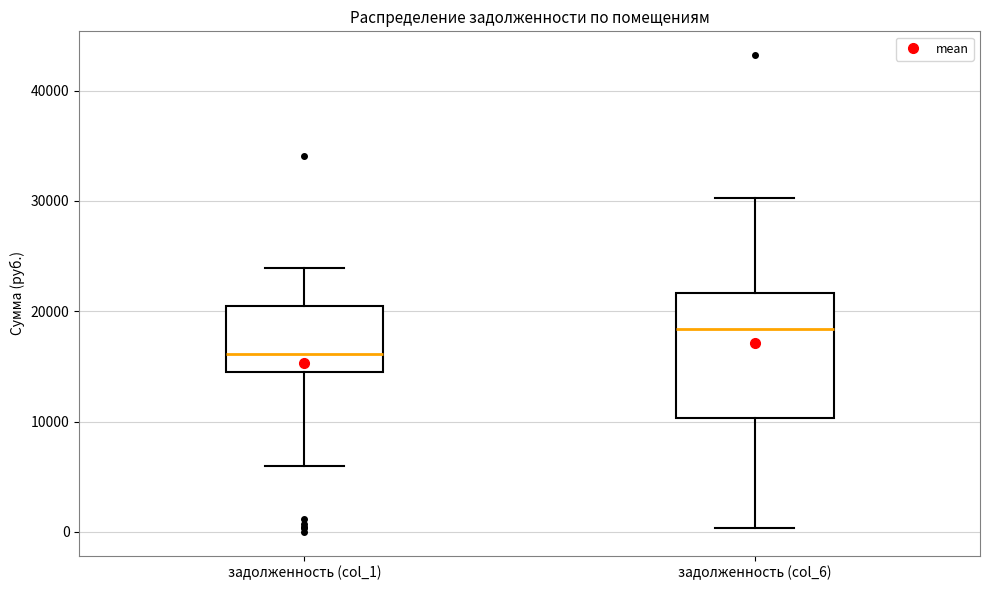

Reading left to right, read every box against the y-axis: the position of its median line, the range the box covers, and the ends of its whiskers. The values are not printed on the chart, so give them approximately, as read against the axis.

задолженность (col_1): median 16000, box 15000 to 20000, whiskers 6000 to 24000
задолженность (col_6): median 18000, box 10000 to 22000, whiskers 0 to 30000